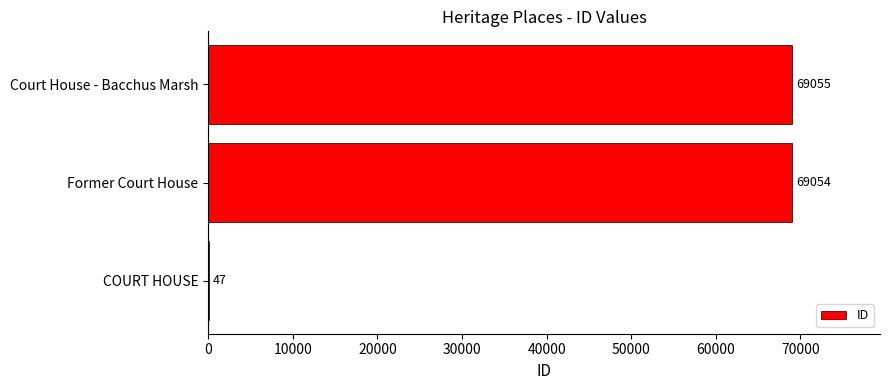

At which category does the chart reach its peak across all series?

Court House - Bacchus Marsh